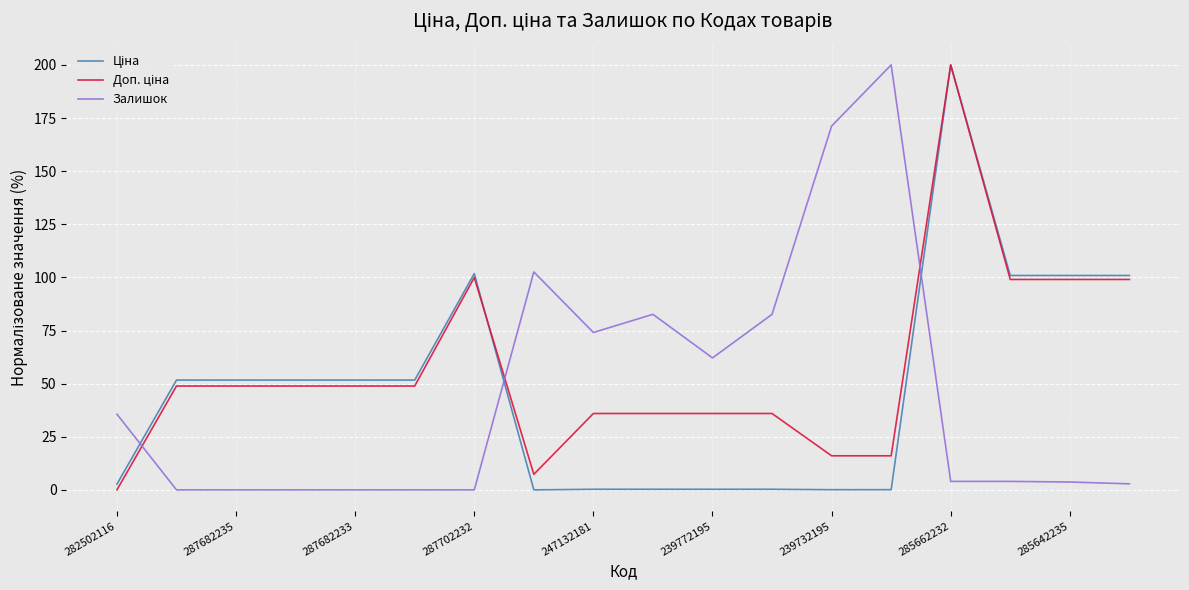

What is the maximum value shown in the chart?

200.0